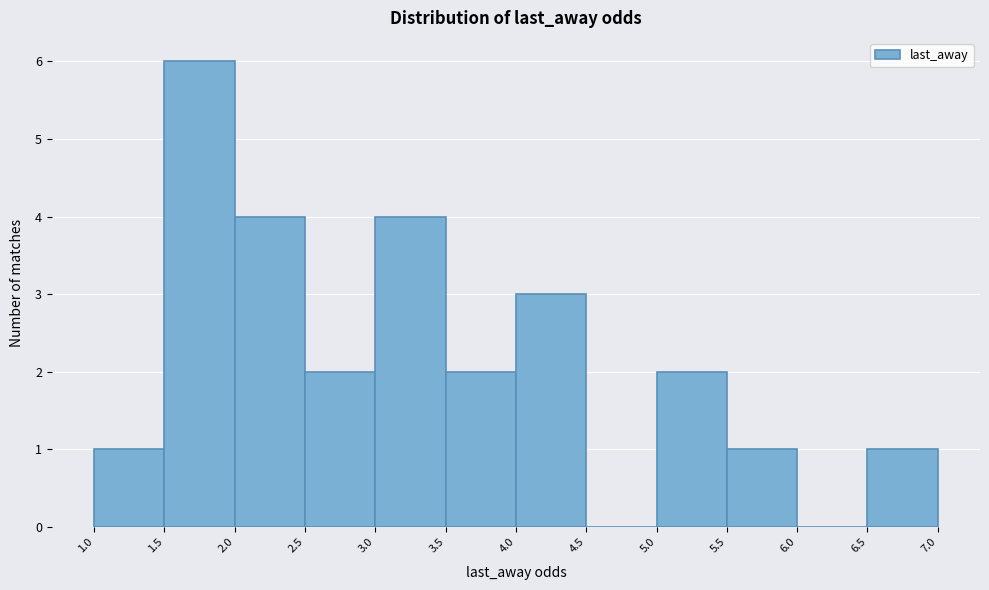

Reading left to right, list every bar in this chart as the range it spans on the x-axis followed by its height. The values are not printed on the chart, so give them approximately, as read against the axis.

1.0 to 1.5: 1
1.5 to 2.0: 6
2.0 to 2.5: 4
2.5 to 3.0: 2
3.0 to 3.5: 4
3.5 to 4.0: 2
4.0 to 4.5: 3
4.5 to 5.0: 0
5.0 to 5.5: 2
5.5 to 6.0: 1
6.0 to 6.5: 0
6.5 to 7.0: 1